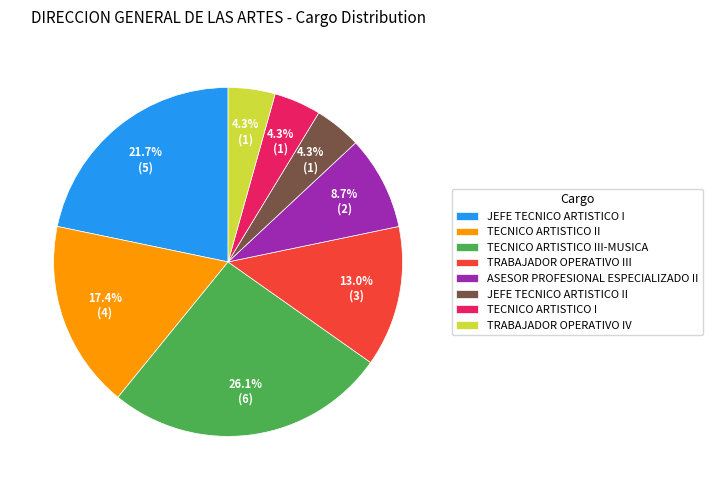

Is JEFE TECNICO ARTISTICO II the majority of the pie?

No